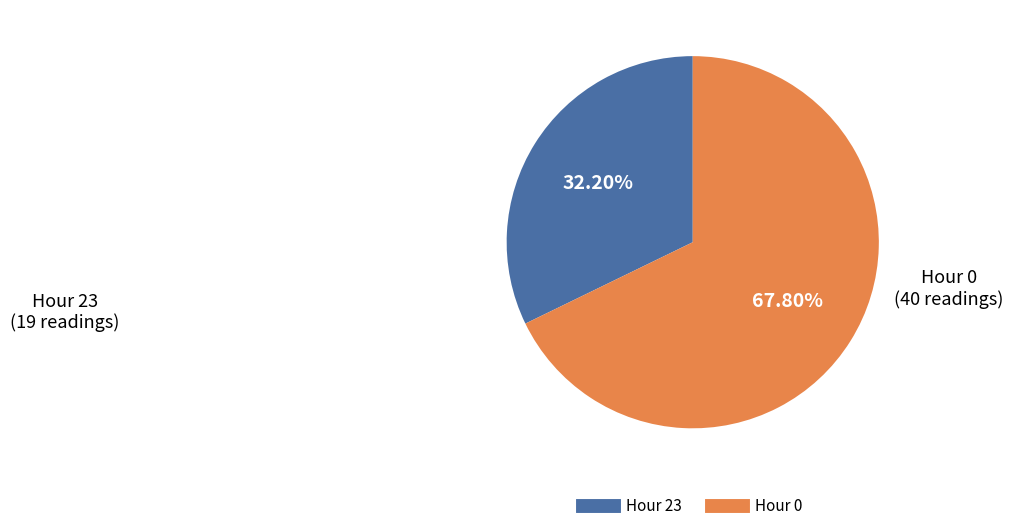

What percentage do Hour 0 and Hour 23 together represent?

100.0%